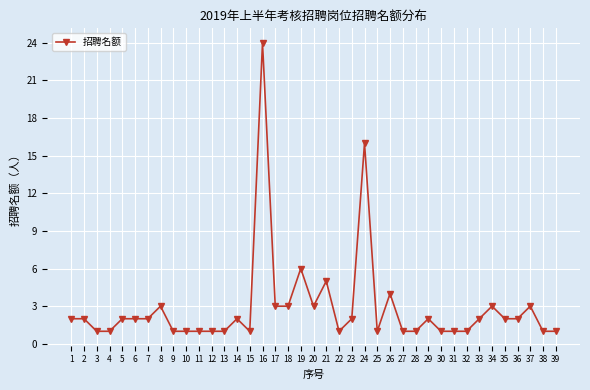

What is the change in value from 9 to 14?

+1